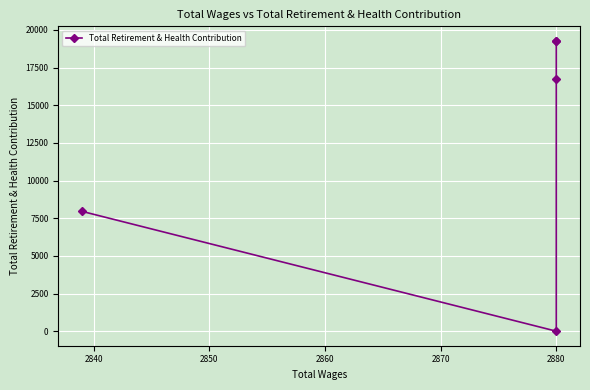

How many points are lower than both their immediate neighbors (excluding endpoints)?

1